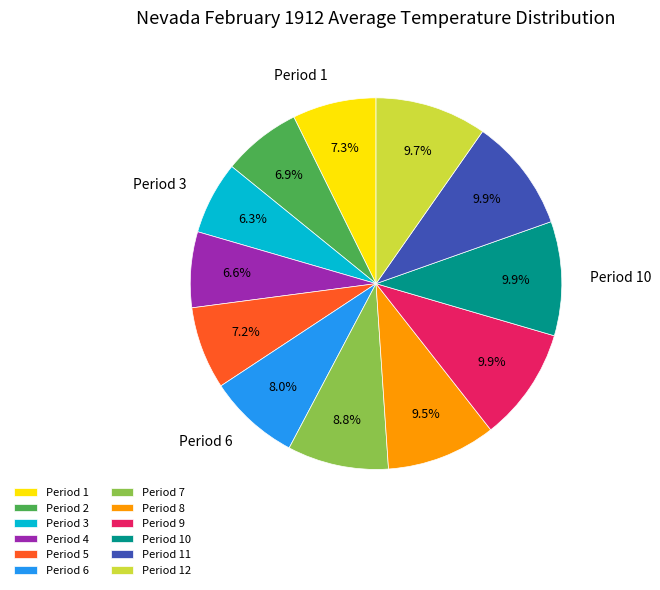

To the nearest percent, what portion does Period 12 represent?

10%